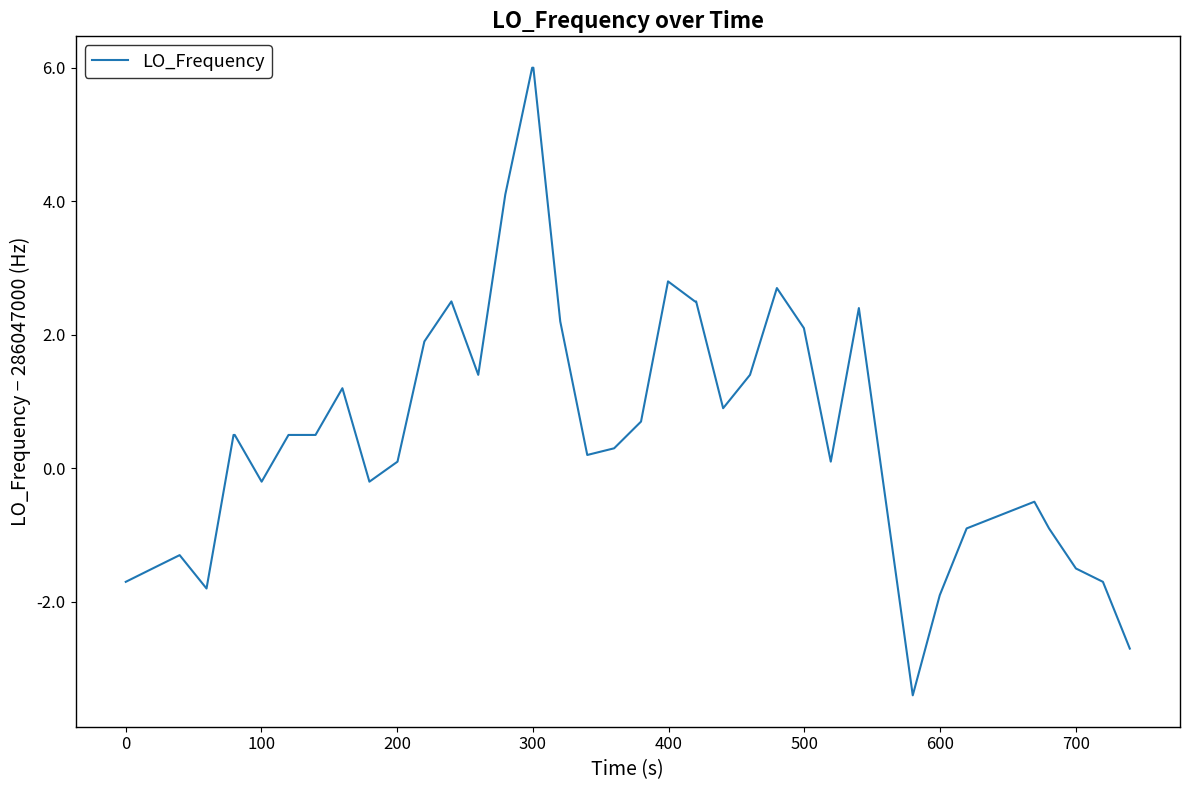

What is the greatest value displayed?

6.0